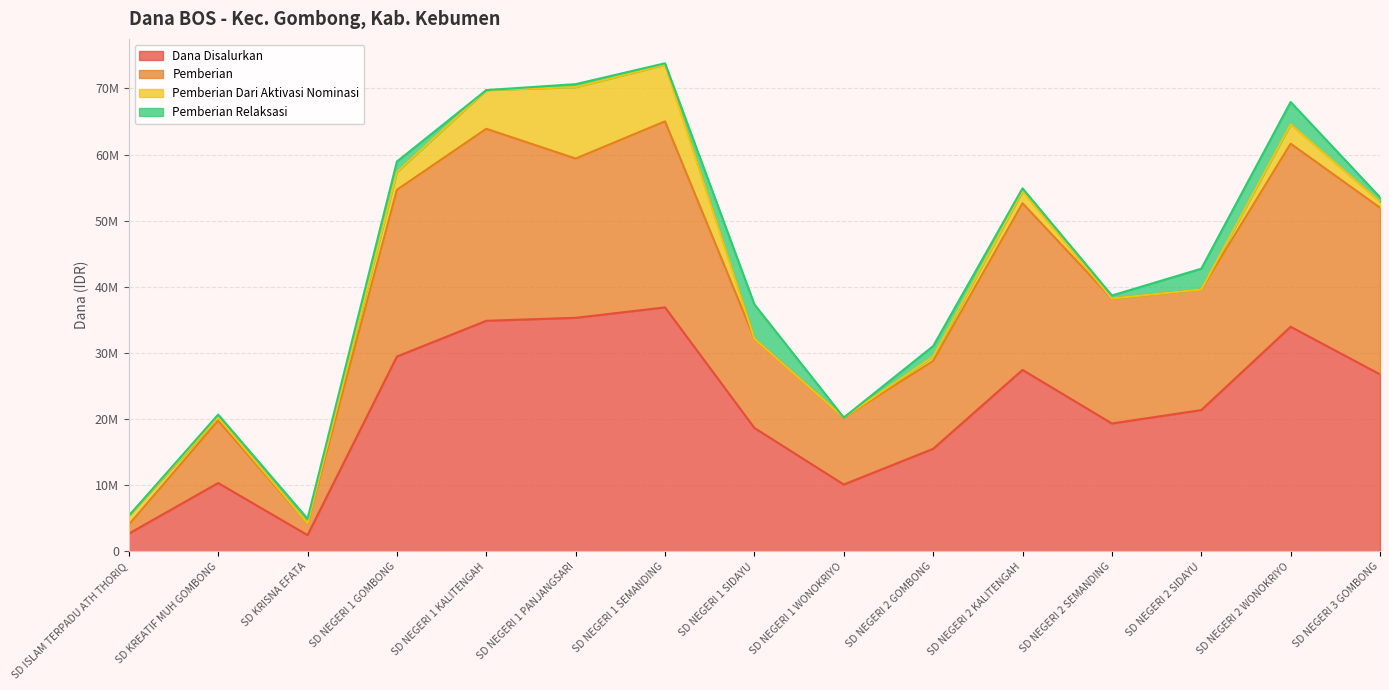

What is the sum of all Pemberian values?

596475000